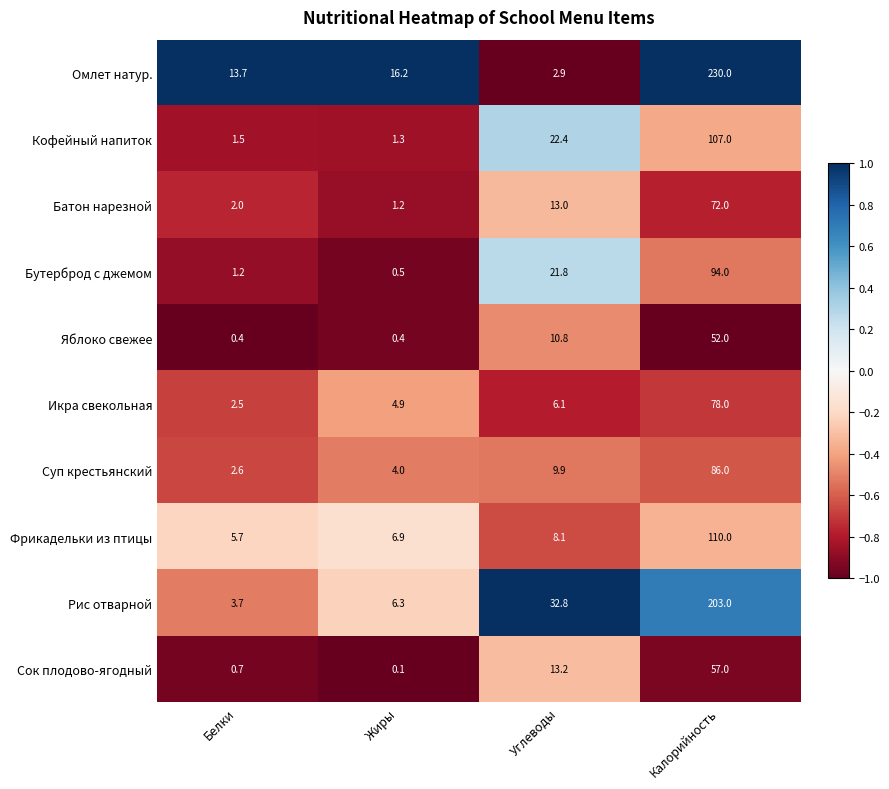

At Калорийность, list the series in order from smallest to largest.

Яблоко свежее, Сок плодово-ягодный, Батон нарезной, Икра свекольная, Суп крестьянский, Бутерброд с джемом, Кофейный напиток, Фрикадельки из птицы, Рис отварной, Омлет натур.